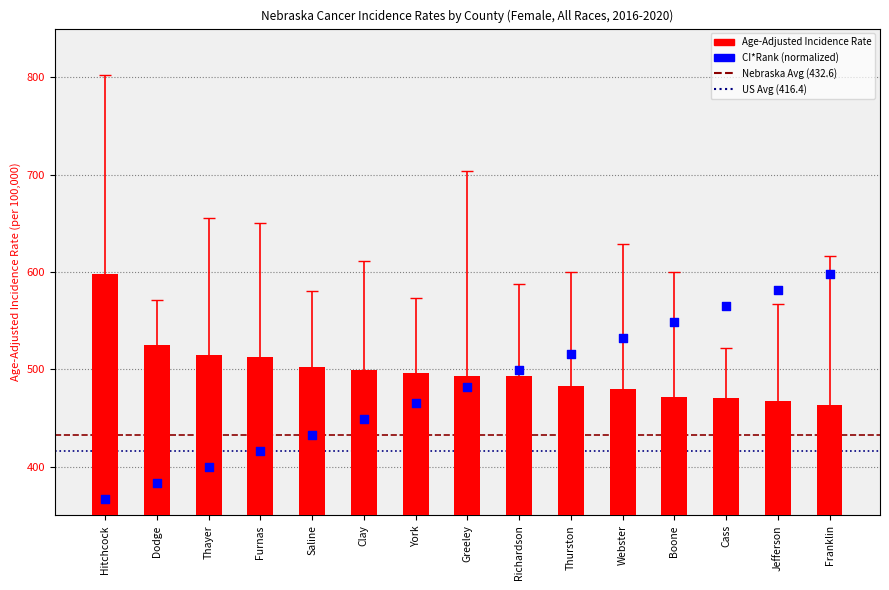

What are all the series names shown in the legend?

Age-Adjusted Incidence Rate, CI*Rank (normalized)